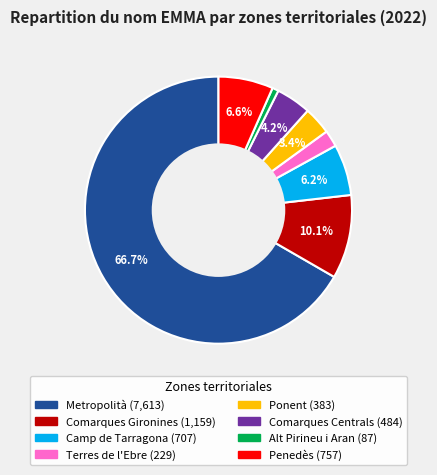

Which has a higher value, Comarques Gironines or Ponent?

Comarques Gironines